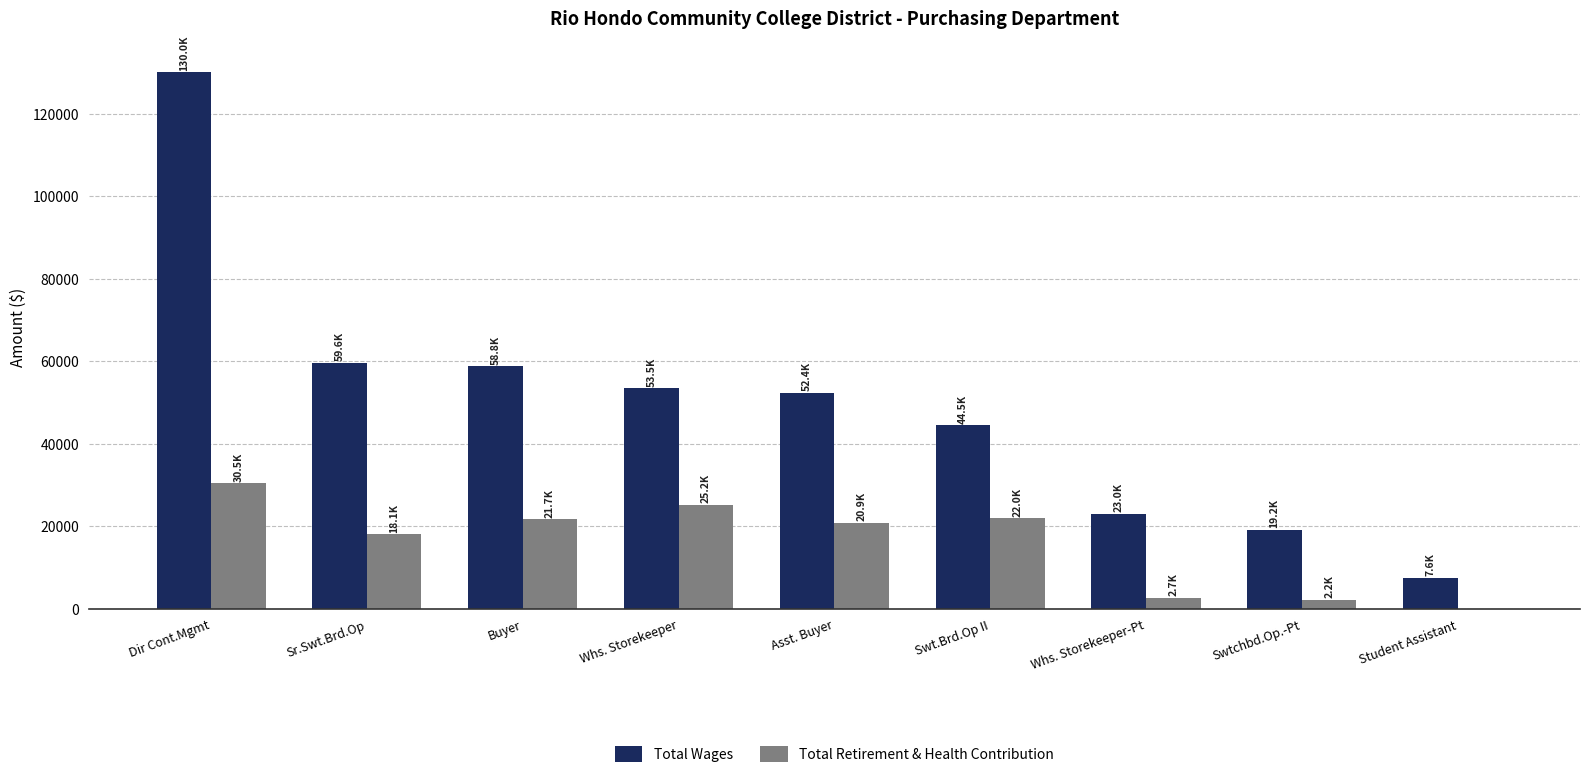

How many groups of bars are there?

9